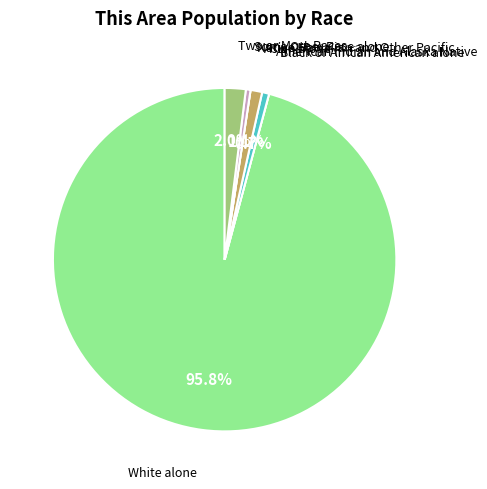

Does any single category account for the majority?

Yes